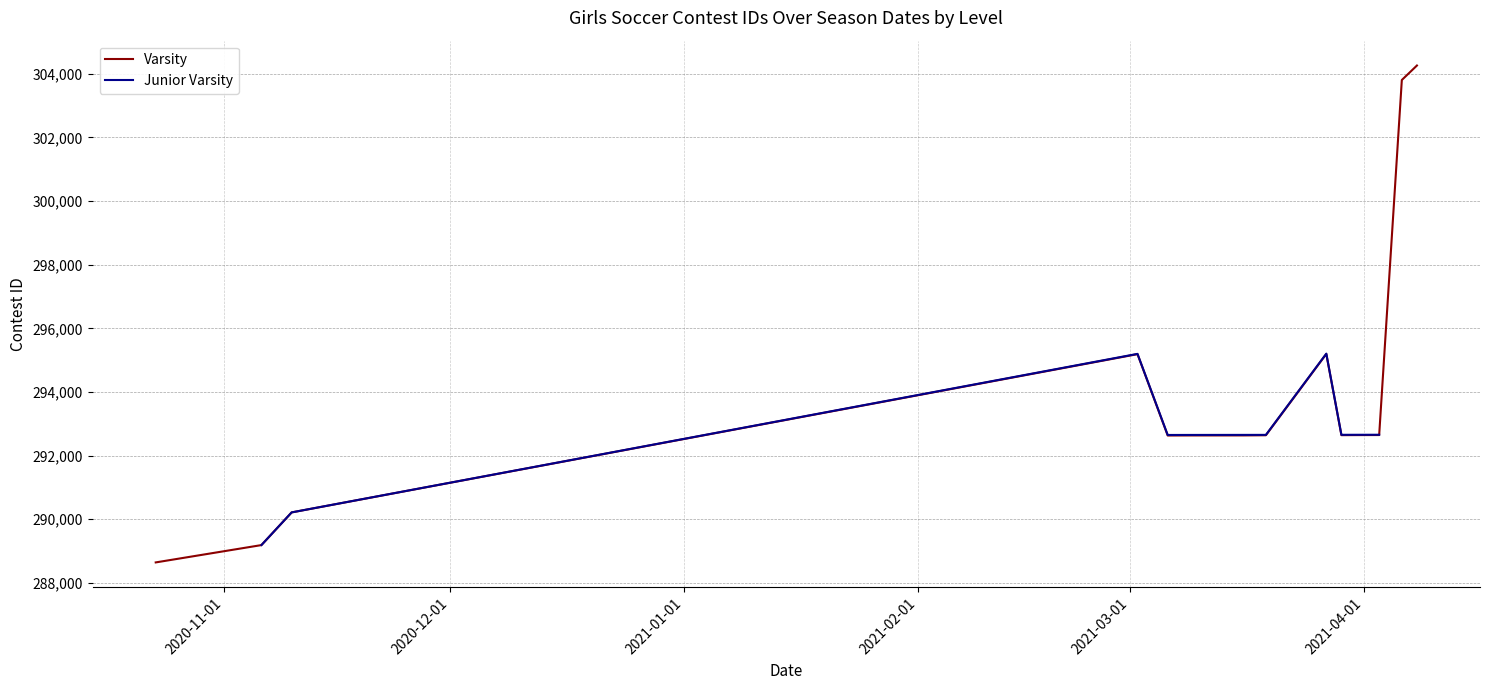

What is the greatest value displayed?

304263